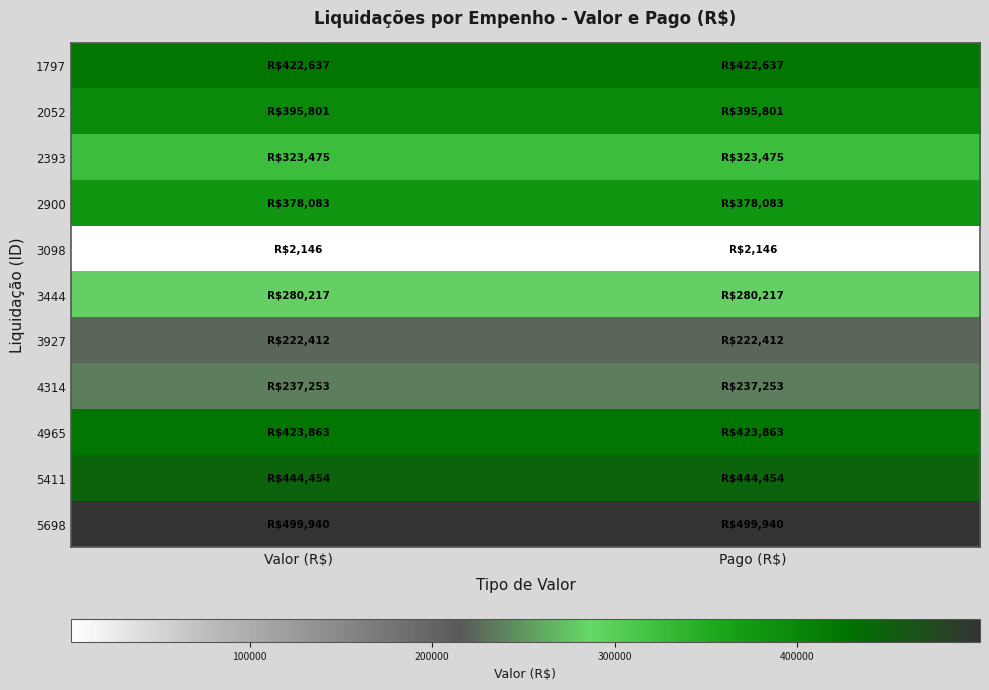

What is the spread (max minus min) of values at Pago (R$)?

497793.8